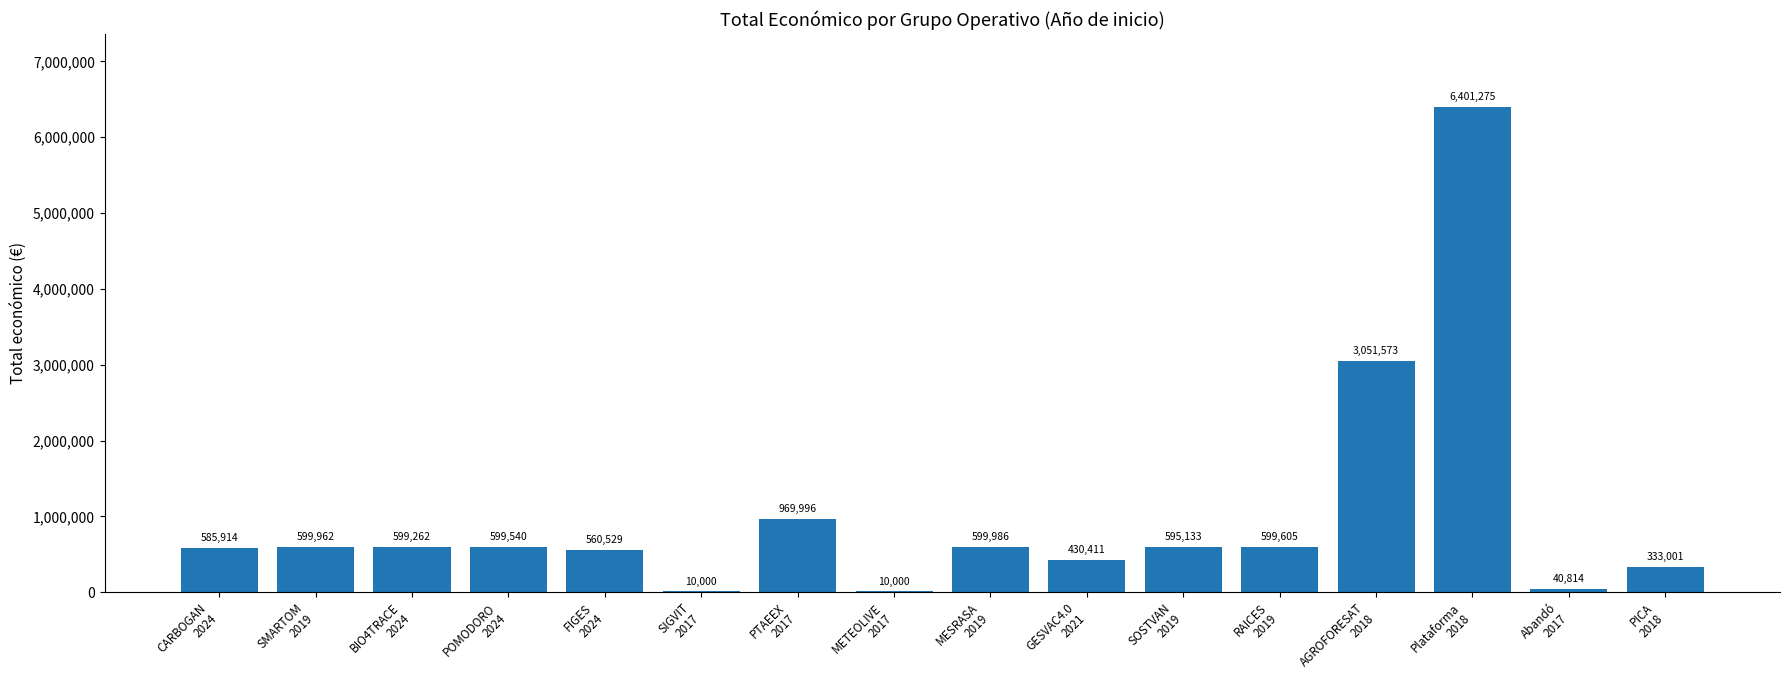

Count the number of data series in this chart.

1